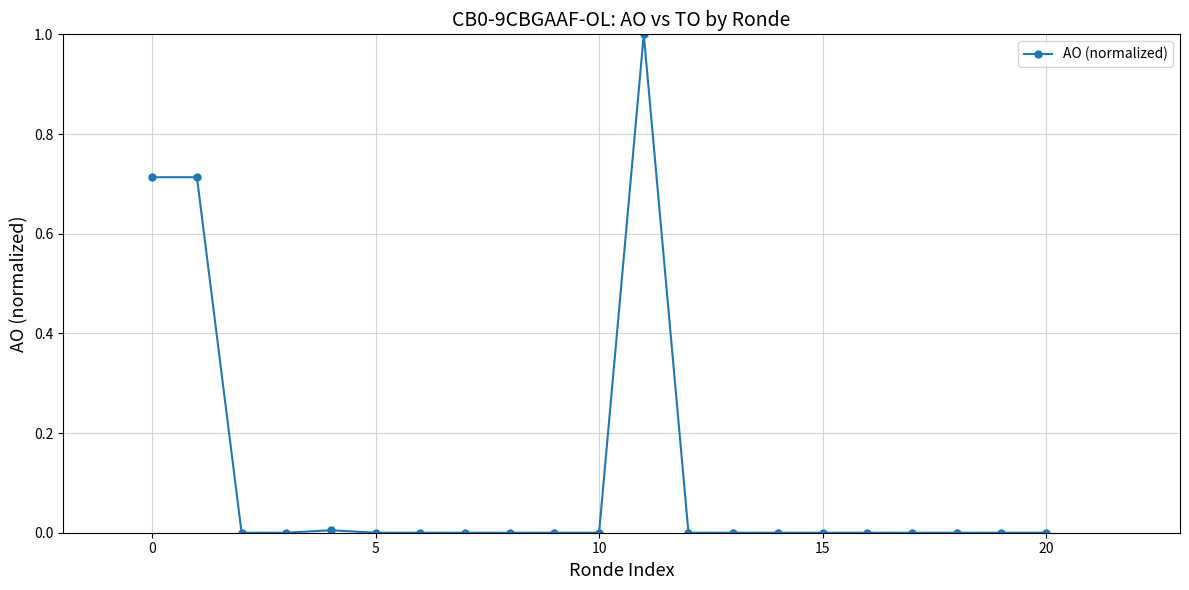

What is the maximum value shown in the chart?

1.0